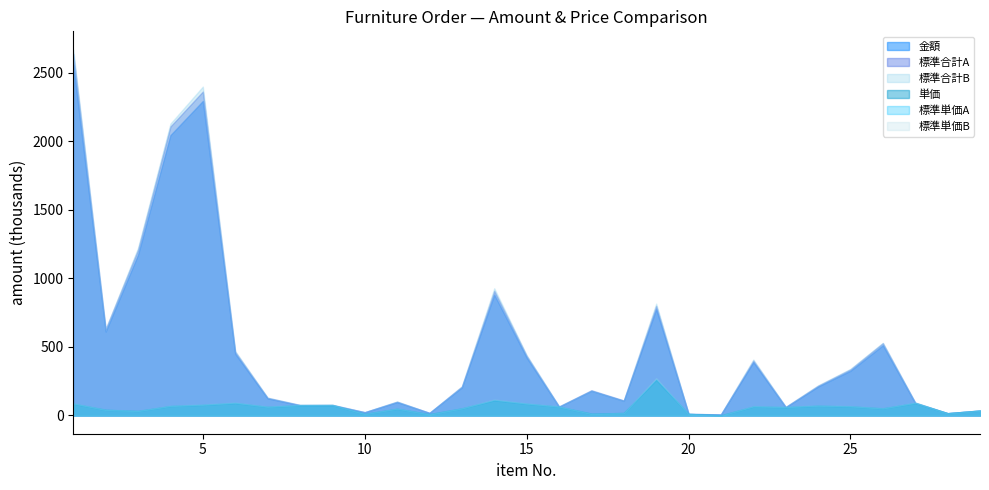

Is it true that 単価 equals 51200 at 13?

True